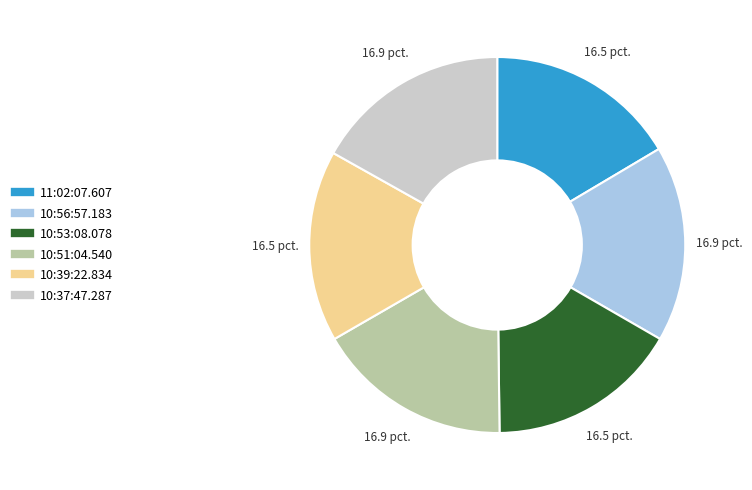

Do 10:51:04.540 and 10:53:08.078 together represent more than half of the pie?

No